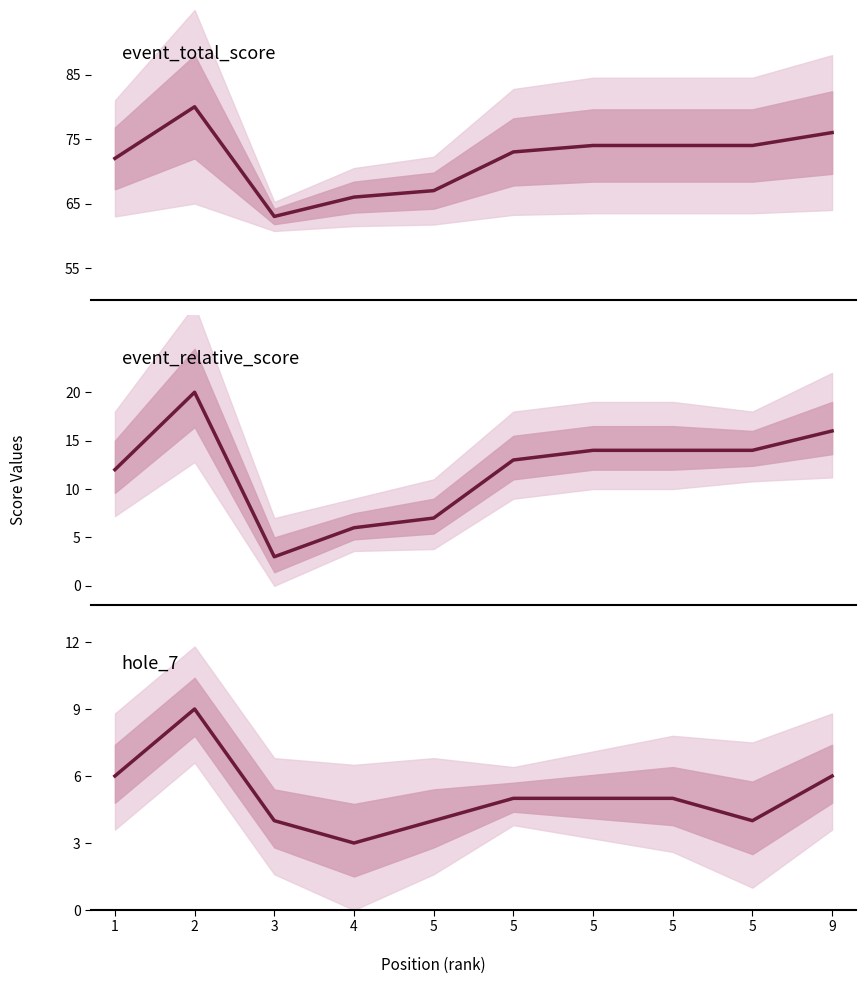

The value of event_total_score at 9 is 20. True or false?

False